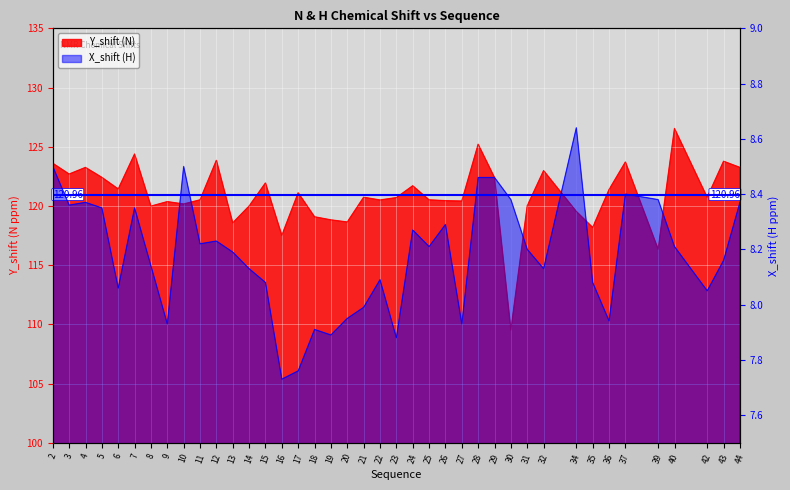

How many lines are shown in the chart?

2